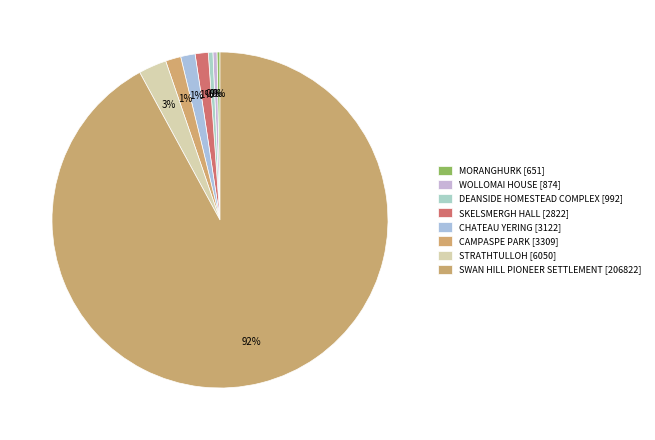

What is the ratio of the value at WOLLOMAI HOUSE [874] to the value at STRATHTULLOH [6050]?

0.1